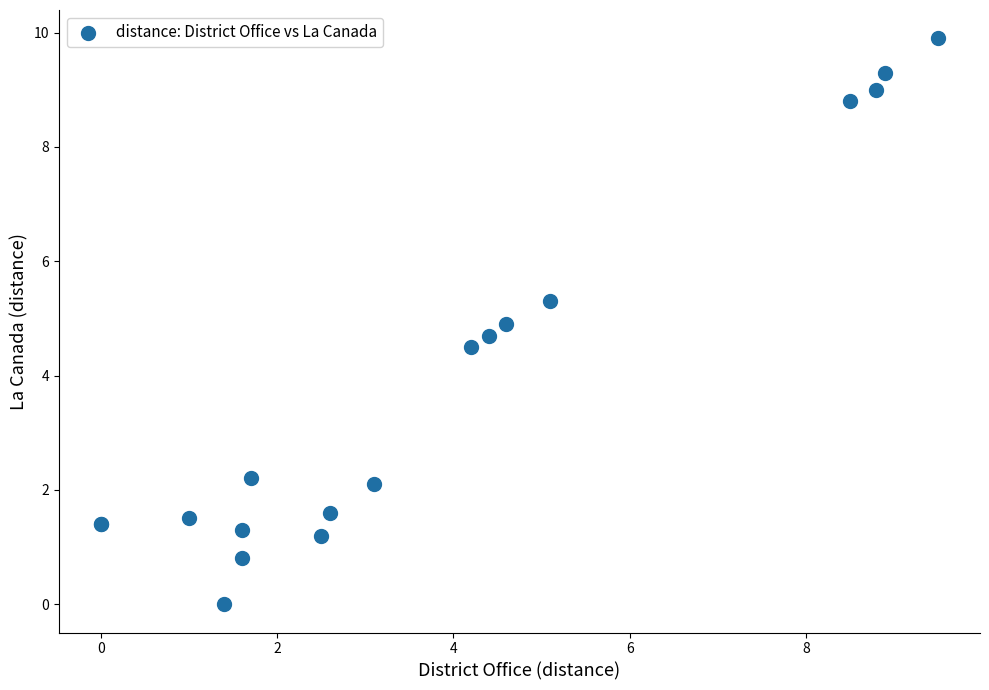

What Y value in the scatter plot is closest to 4?

4.5